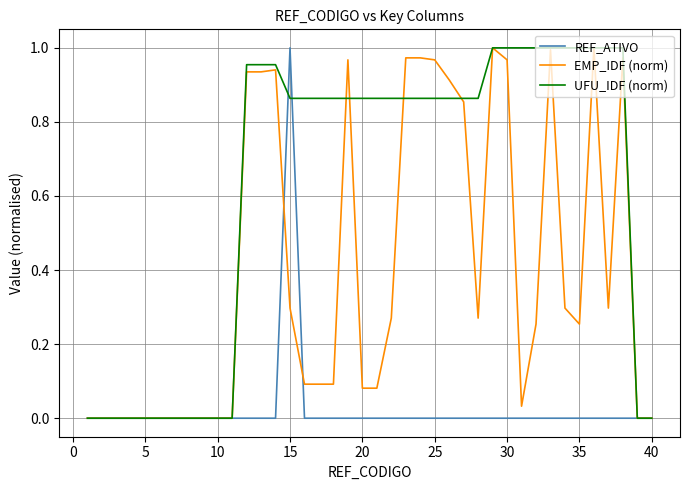

Which series has the largest total across all categories?

UFU_IDF (norm)